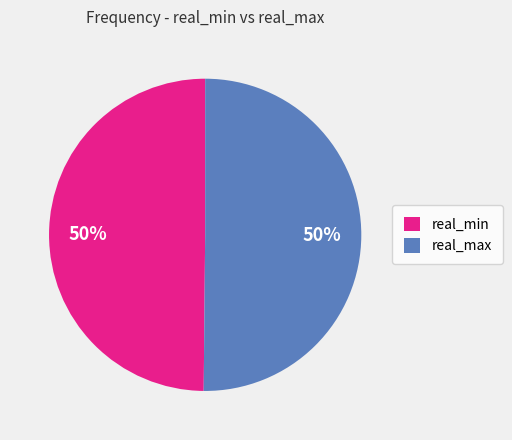

How many slices are in this pie chart?

2